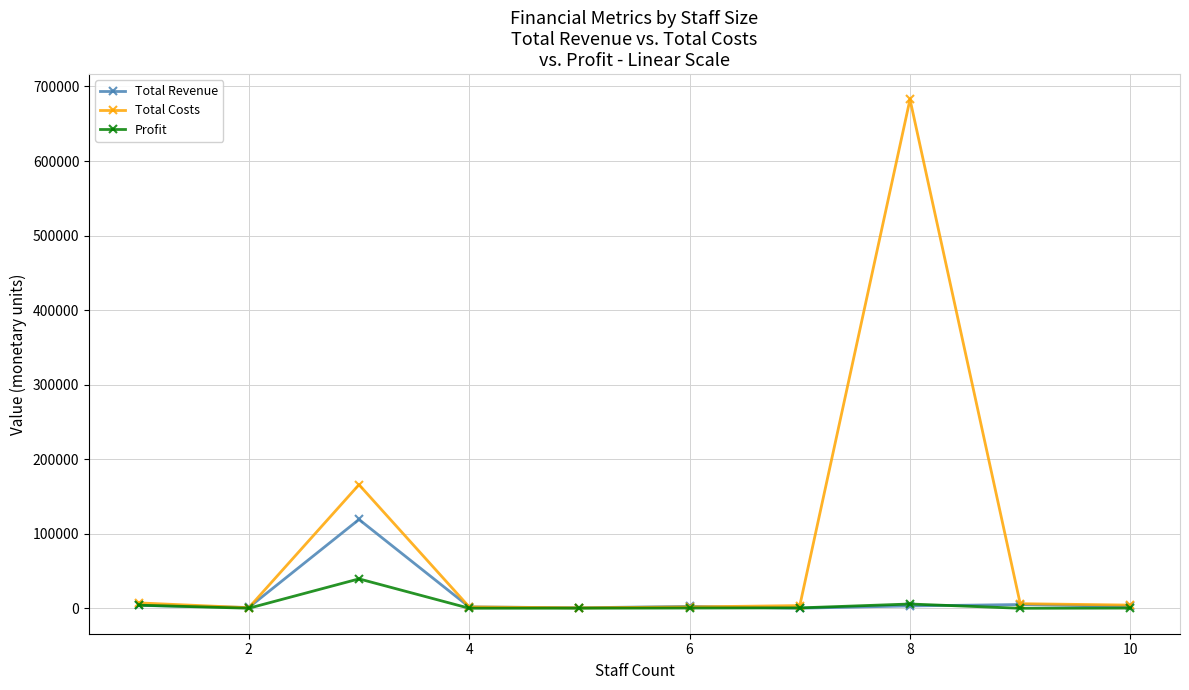

True or false: Total Costs has more than 1 interior local peaks.

True